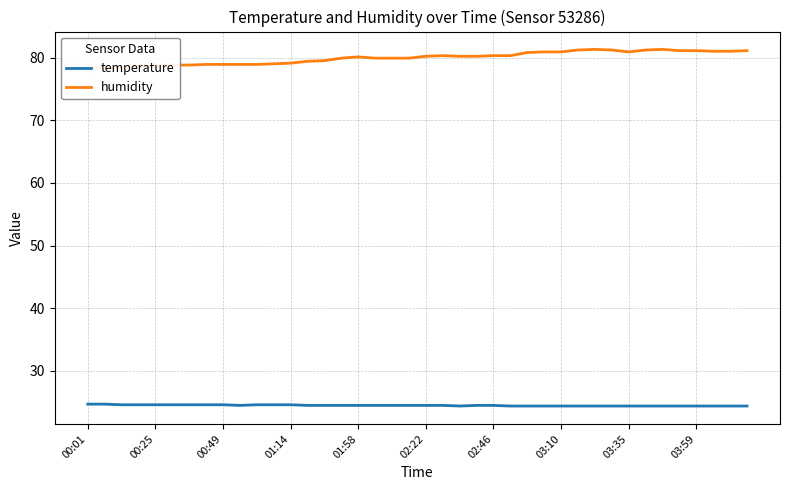

What is the difference between the maximum and minimum values in the humidity series?

3.0